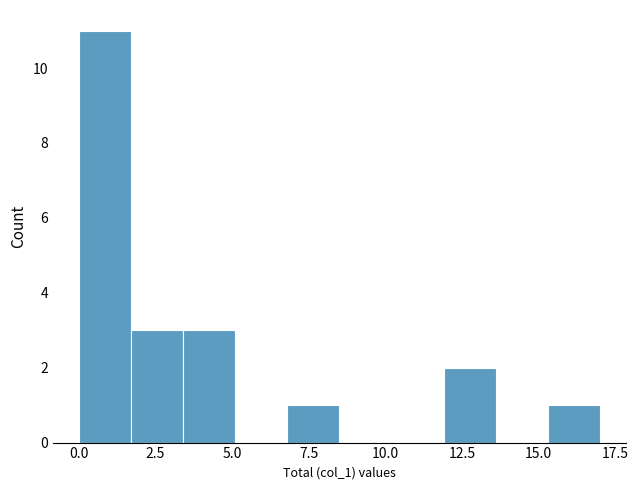

Around what value on the x-axis is the tallest bar? Give the approximate position of its centre, as read against the axis.

1.0